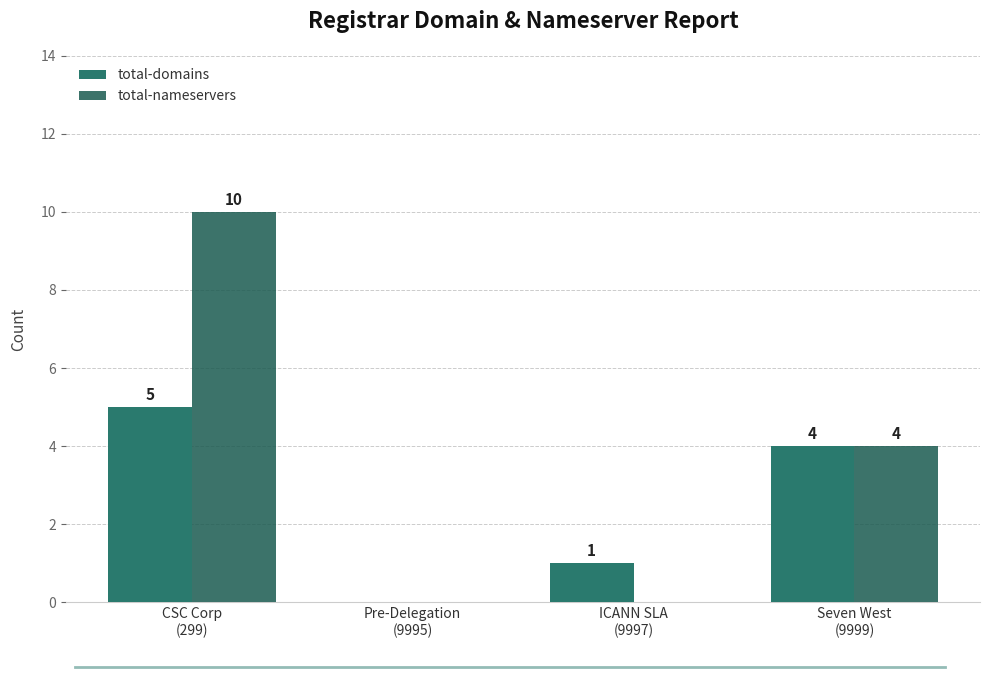

How many total-domains values are between 1 and 5?

3